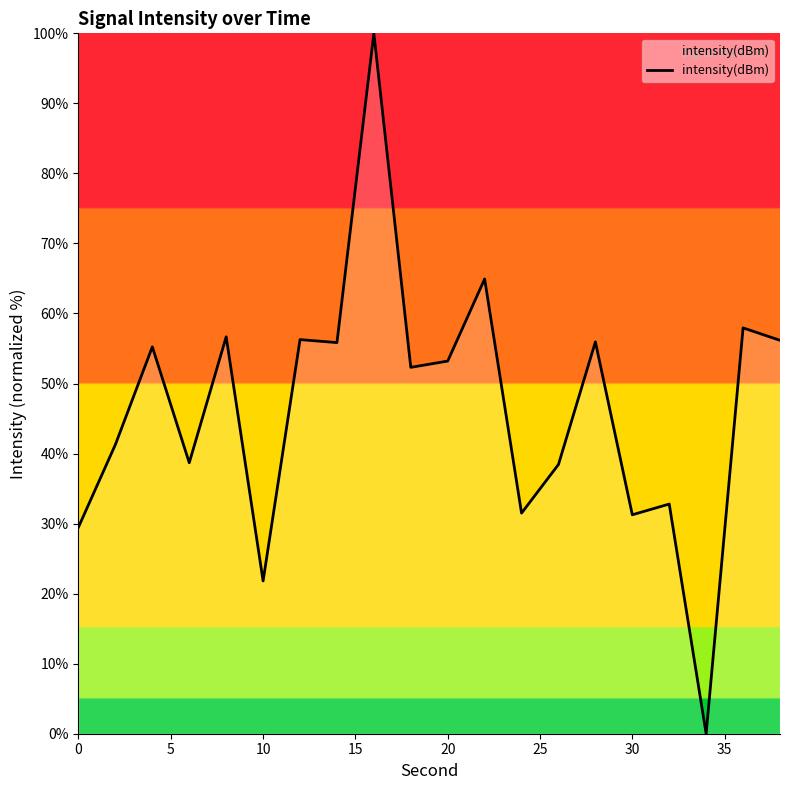

What is the sum of all values?

929.8